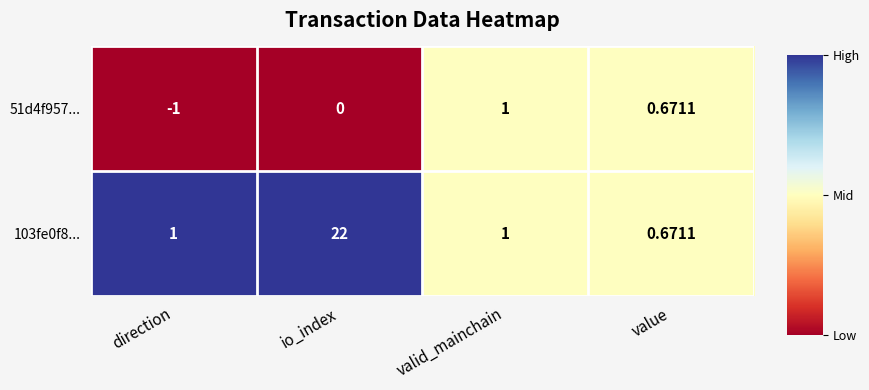

List the series in order of their overall mean, lowest first.

51d4f957..., 103fe0f8...